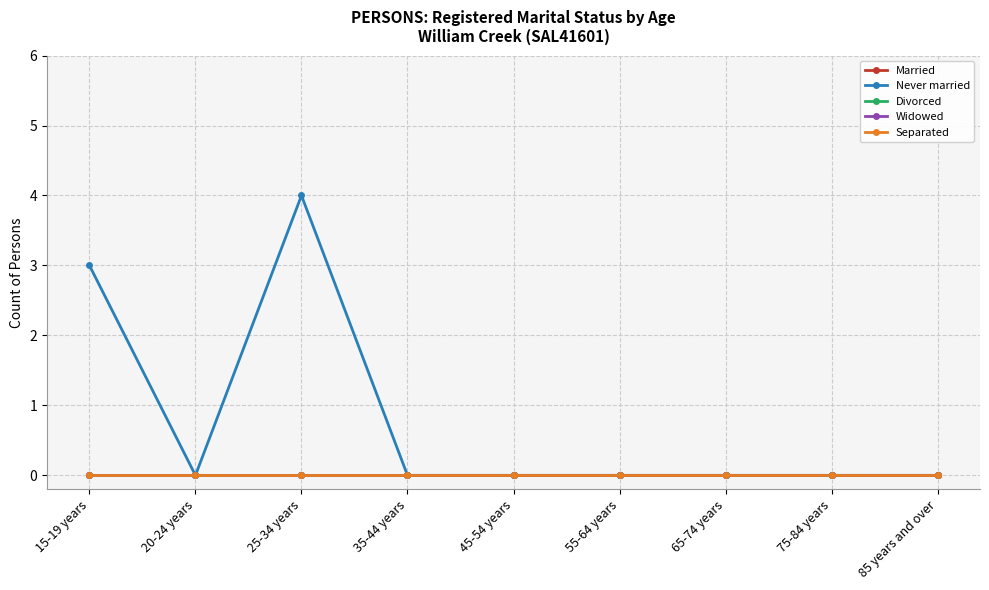

What is the label of the 6th point from the right?

35-44 years